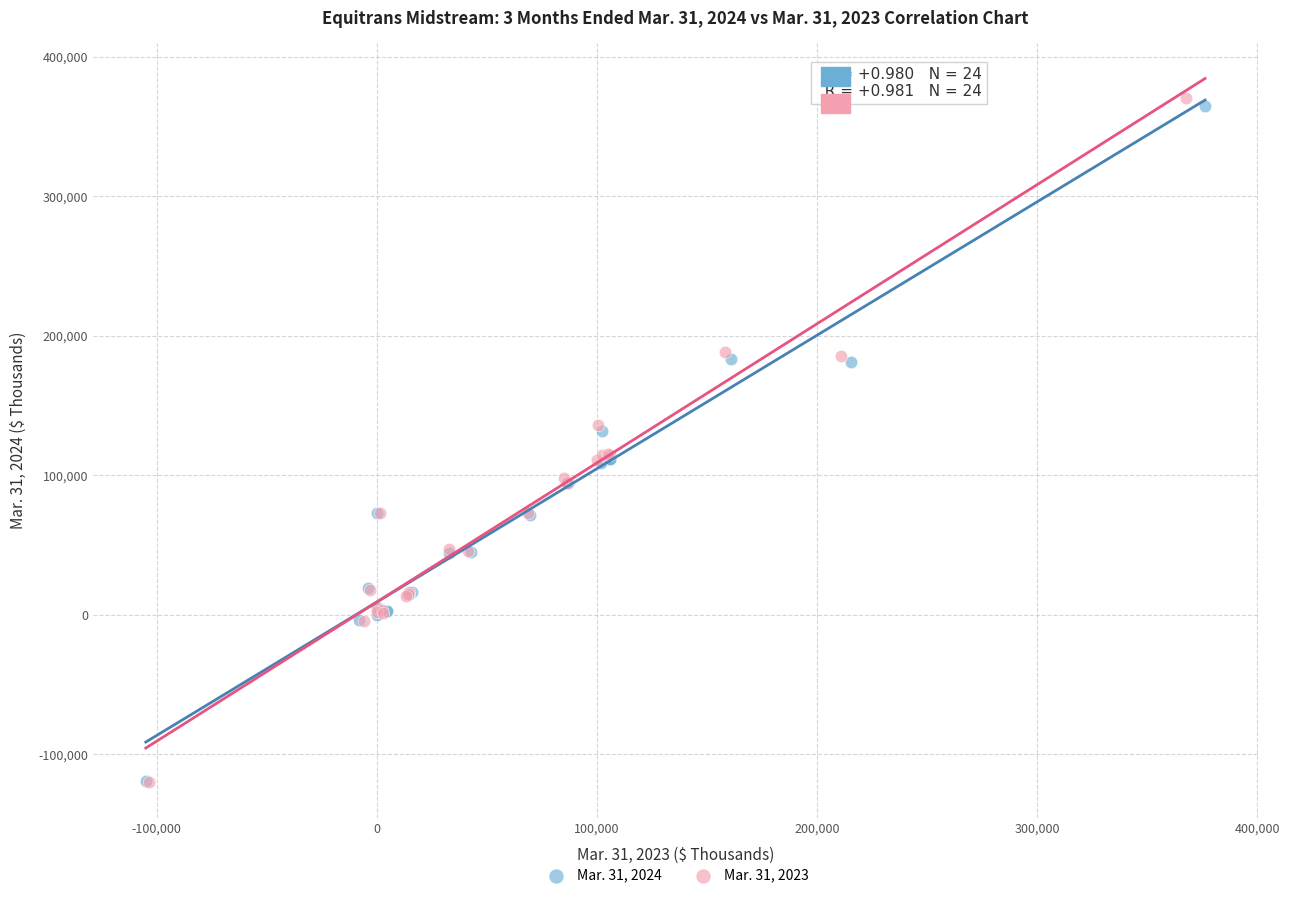

Which series contains the highest Y value?

Mar. 31, 2023